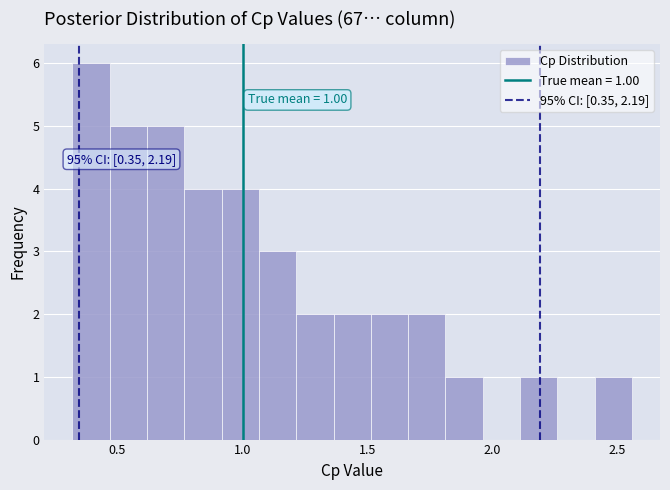

Around what value on the x-axis is the tallest bar? Give the approximate position of its centre, as read against the axis.

0.40